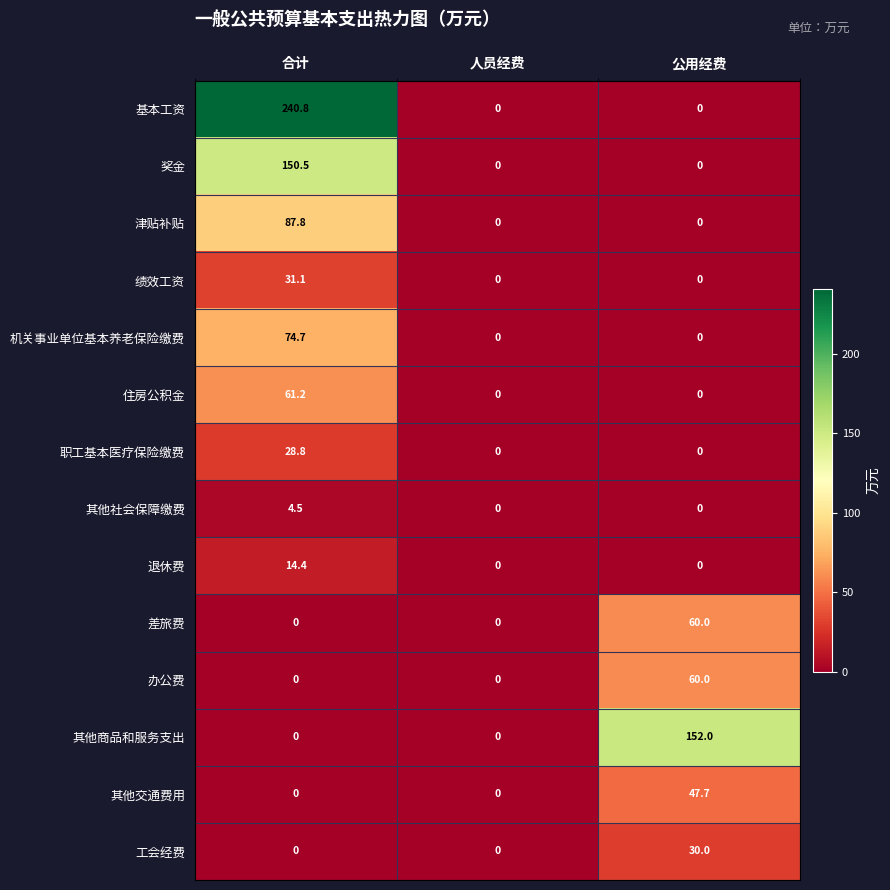

Which series has the largest range (max minus min)?

基本工资